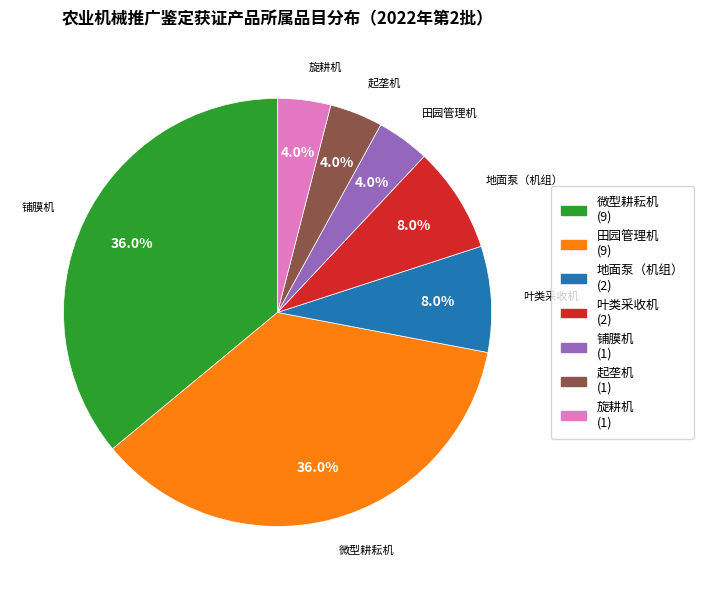

To the nearest percent, what portion does 叶类采收机 represent?

8%